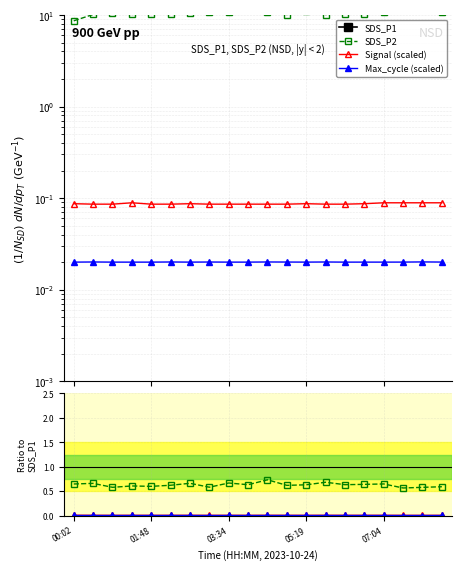

Does the chart display data point markers on the line(s)?

Yes